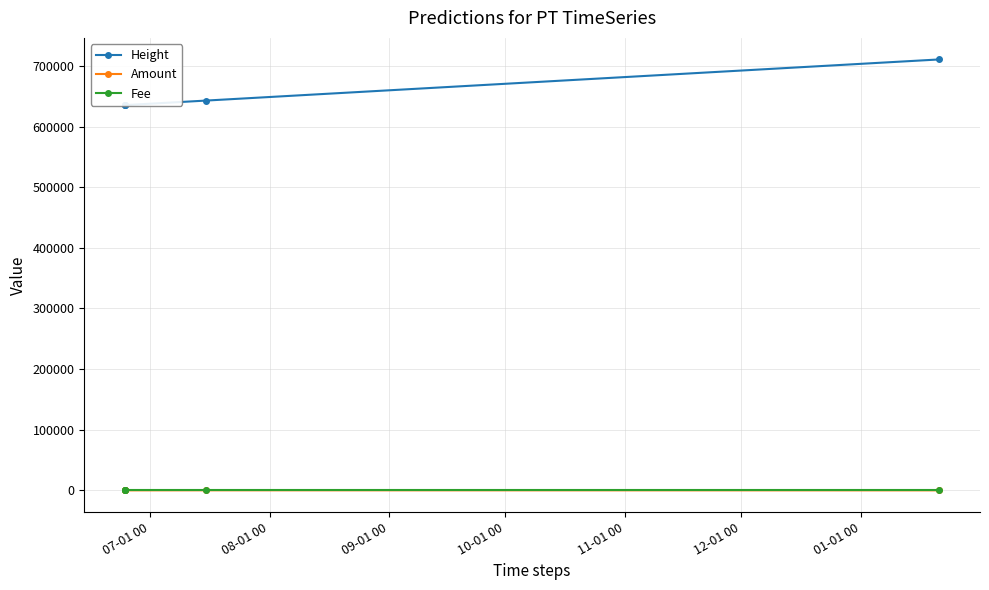

What are all the series names shown in the legend?

Height, Amount, Fee